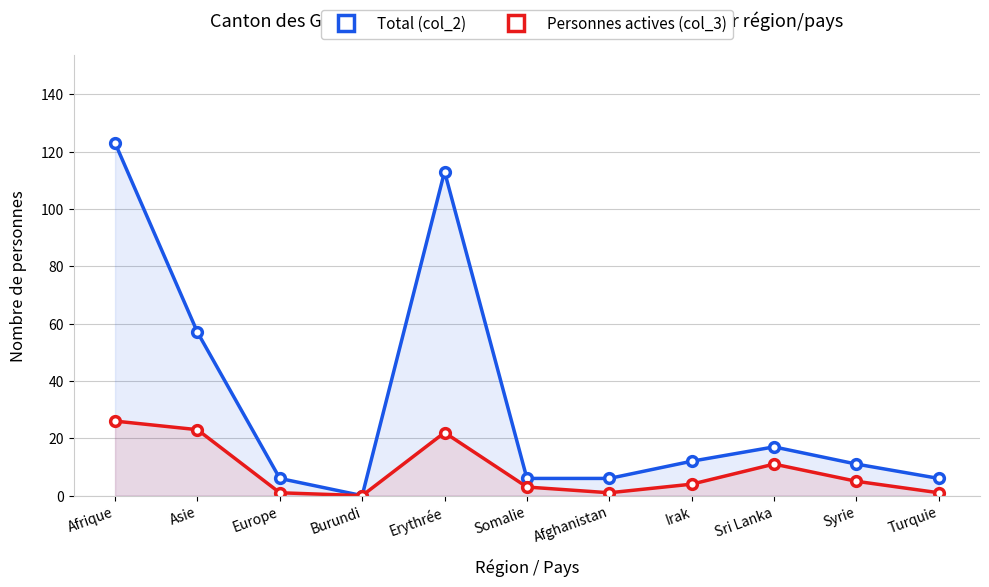

What is the value of the Total (col_2) point at the 10th from the left?

11